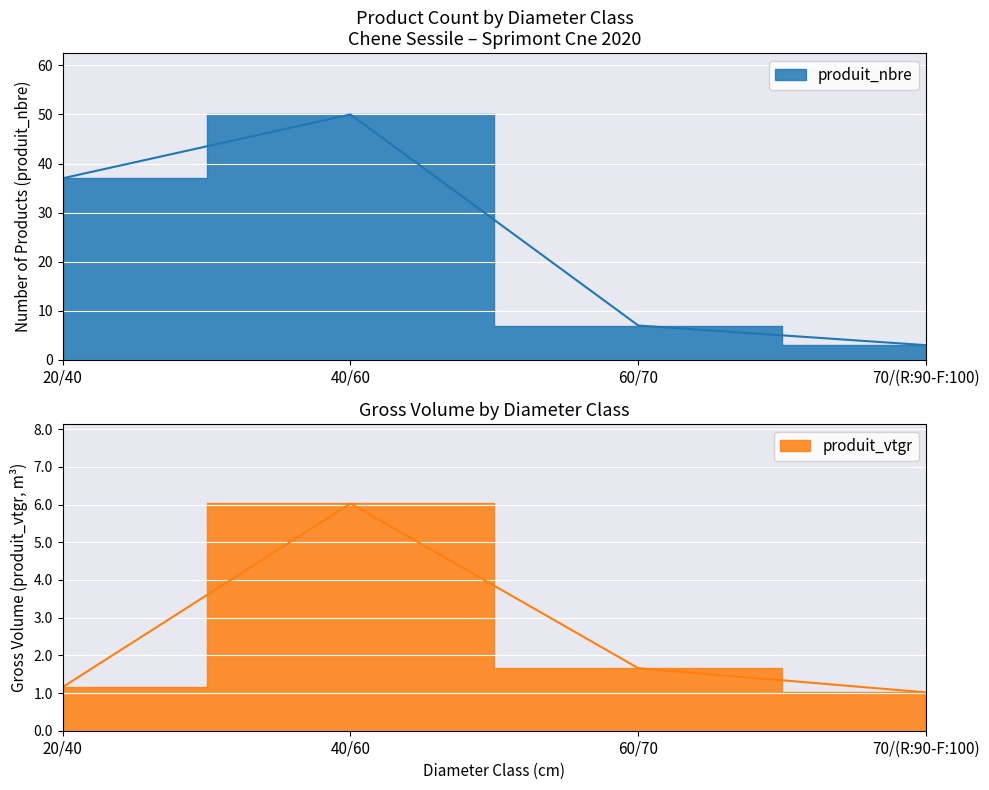

What is the lowest value of the produit_nbre series?

3.0